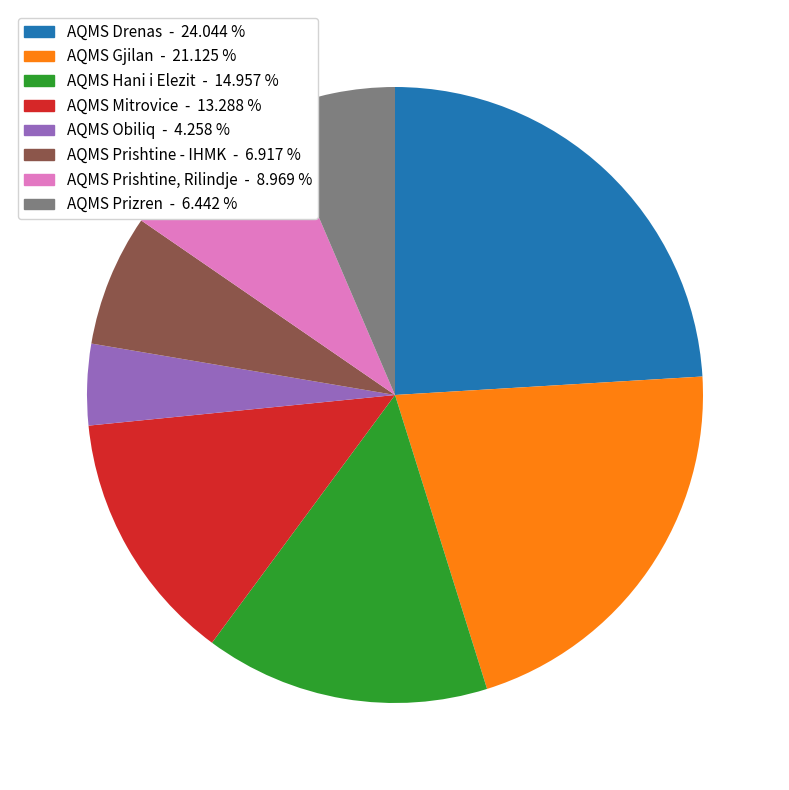

Which has a higher value, AQMS Prishtine, Rilindje or AQMS Gjilan?

AQMS Gjilan